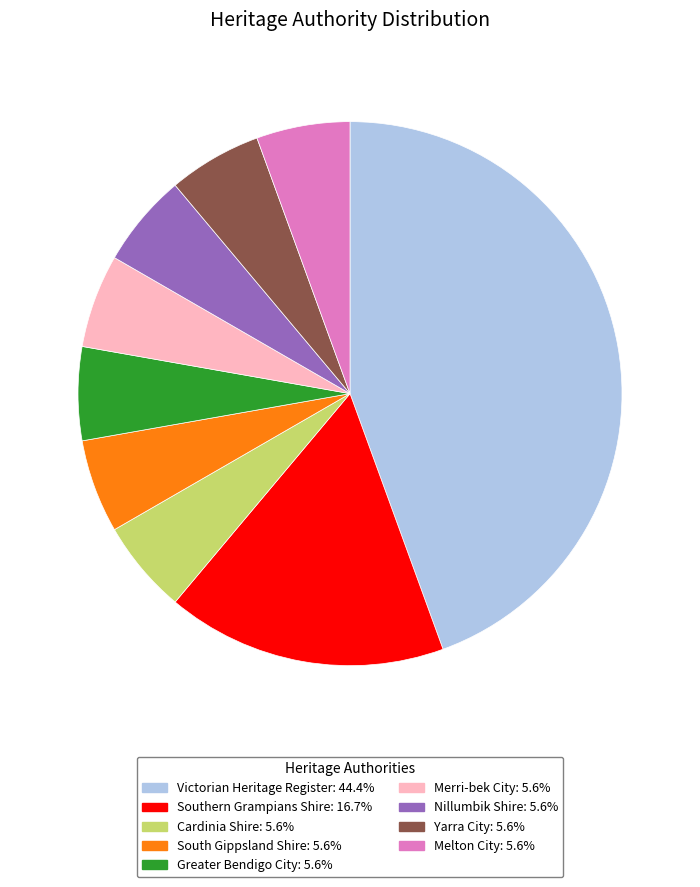

The Merri-bek City slice represents 6% of the pie. True or false?

True